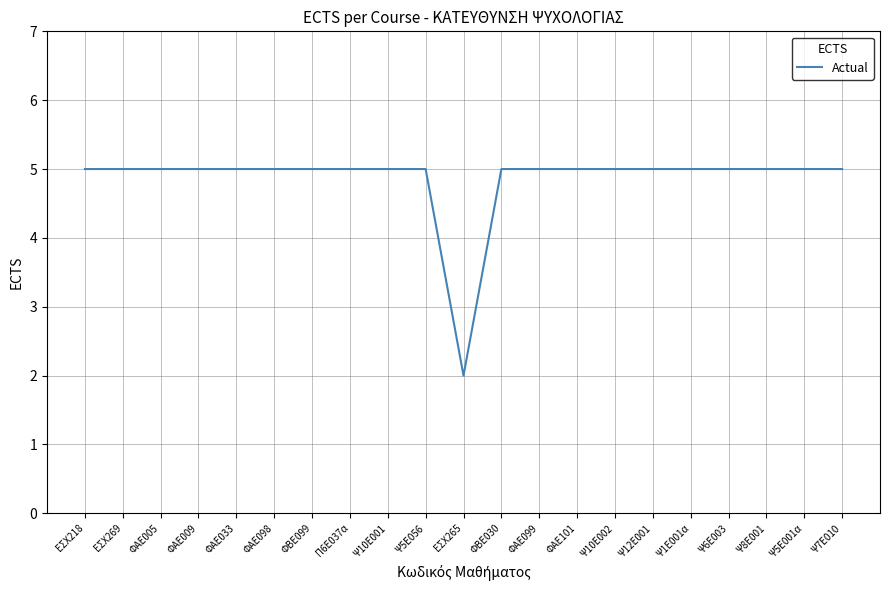

Reading left to right, transcribe all the data shown in this chart.

ΕΣΧ218=5	ΕΣΧ269=5	ΦΑΕ005=5	ΦΑΕ009=5	ΦΑΕ033=5	ΦΑΕ098=5	ΦΒΕ099=5	Π6Ε037α=5	Ψ10Ε001=5	Ψ5Ε056=5	ΕΣΧ265=2	ΦΒΕ030=5	ΦΑΕ099=5	ΦΑΕ101=5	Ψ10Ε002=5	Ψ12Ε001=5	Ψ1Ε001α=5	Ψ6Ε003=5	Ψ8Ε001=5	Ψ5Ε001α=5	Ψ7Ε010=5